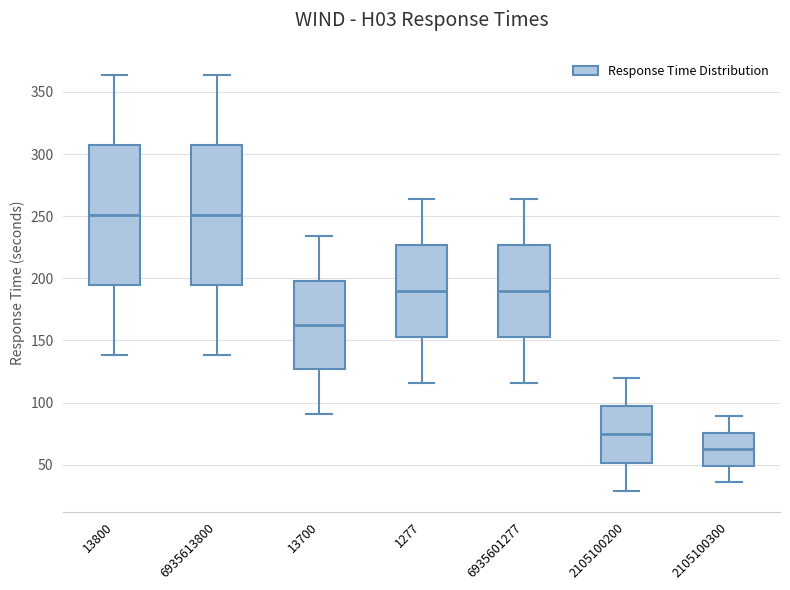

Reading left to right, read every box against the y-axis: the position of its median line, the range the box covers, and the ends of its whiskers. The values are not printed on the chart, so give them approximately, as read against the axis.

13800: median 250, box 195 to 310, whiskers 140 to 365
6935613800: median 250, box 195 to 310, whiskers 140 to 365
13700: median 165, box 125 to 200, whiskers 90 to 235
1277: median 190, box 155 to 225, whiskers 115 to 265
6935601277: median 190, box 155 to 225, whiskers 115 to 265
2105100200: median 75, box 50 to 95, whiskers 30 to 120
2105100300: median 65, box 50 to 75, whiskers 35 to 90